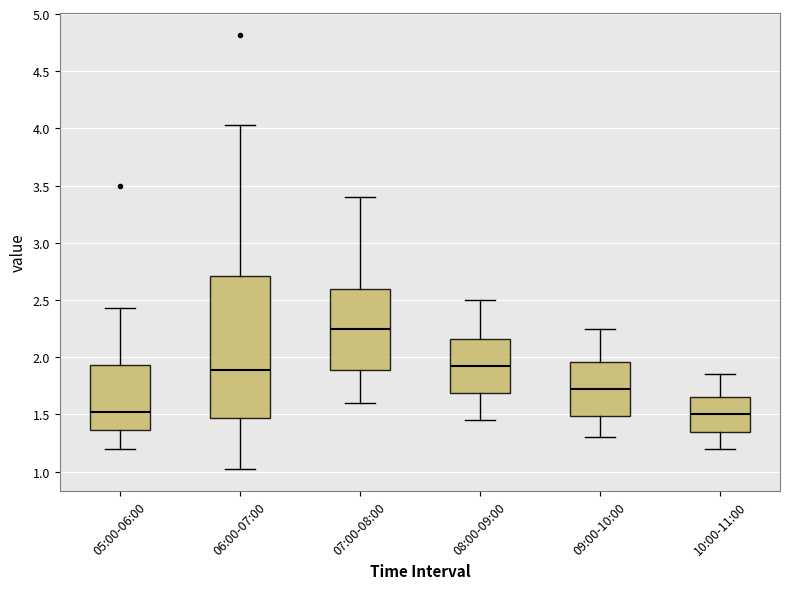

Which box has the highest median line?

07:00-08:00